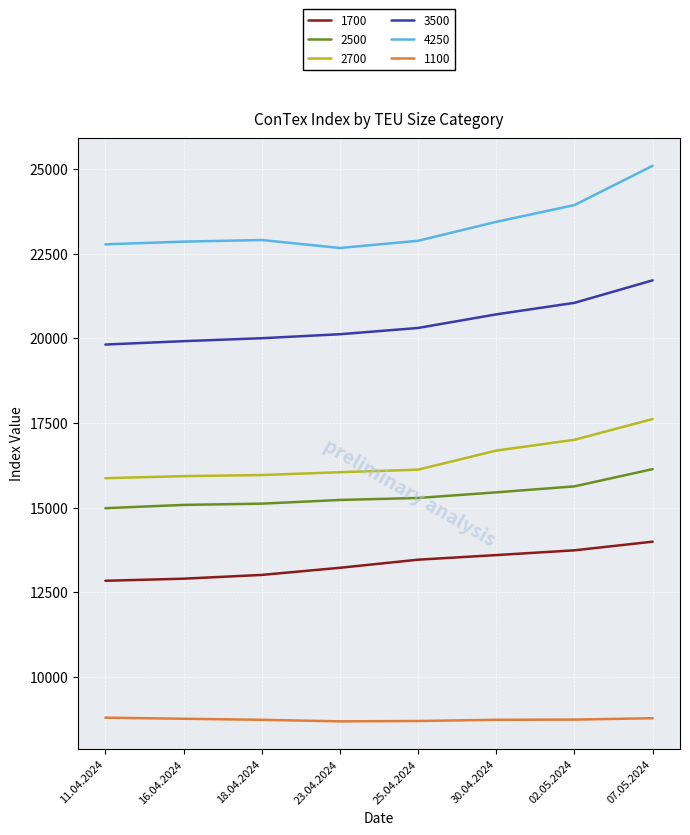

The 4250 series shows 14030 at 11.04.2024. True or false?

False